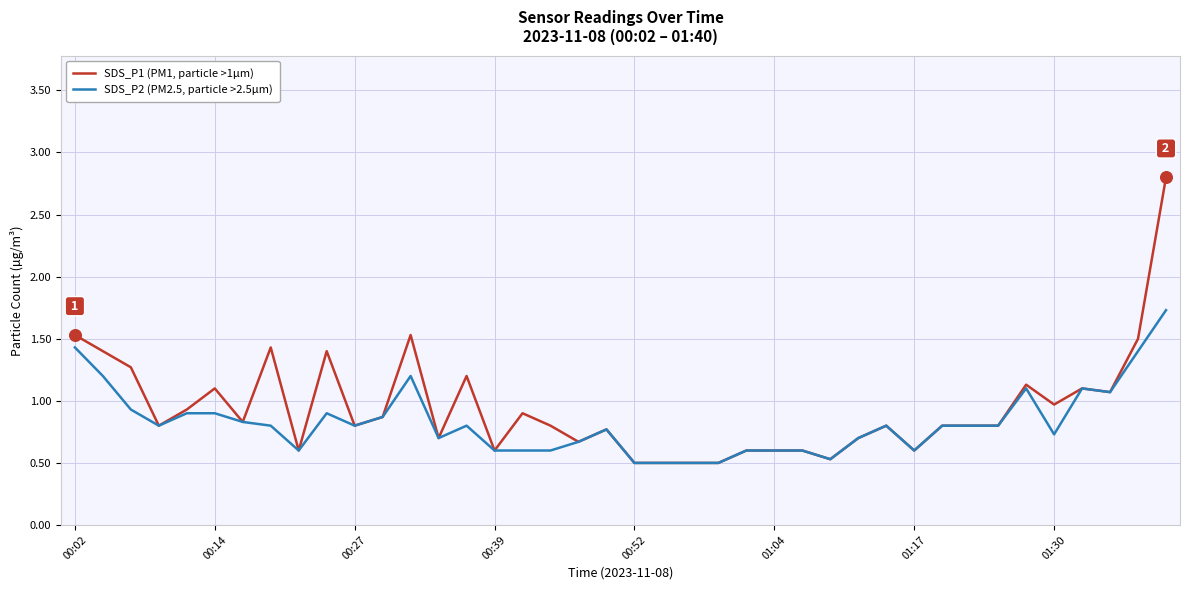

At how many categories does at least one series exceed 1?

13